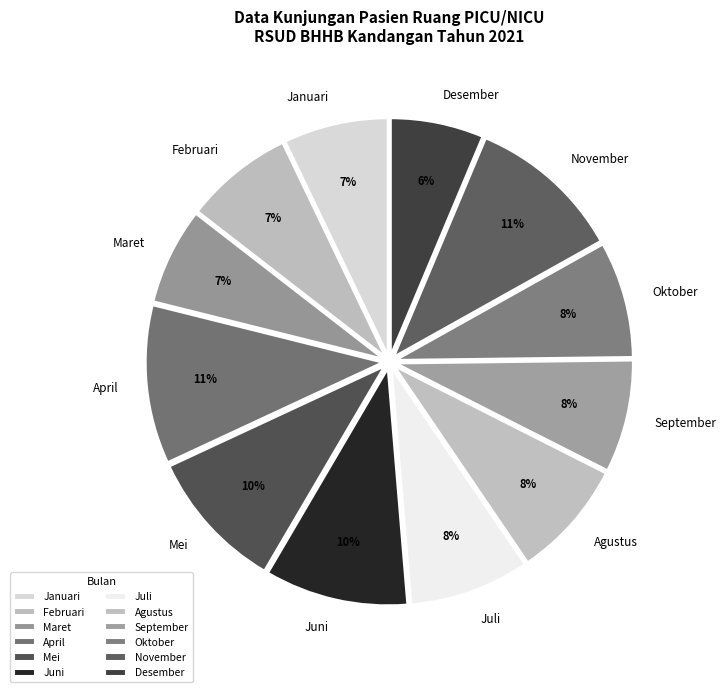

Between November and Oktober, which is larger?

November